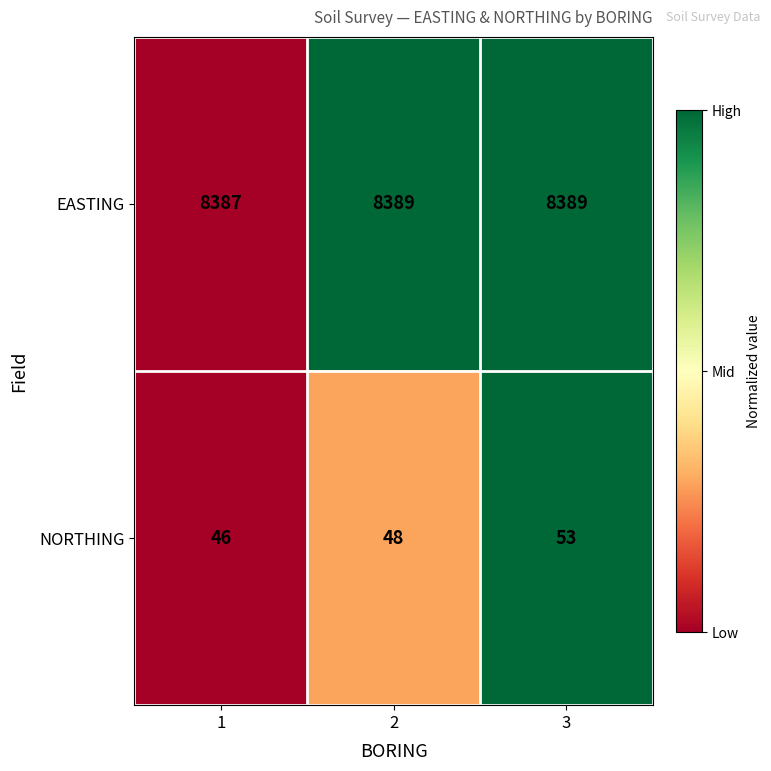

The NORTHING series shows 93 at 3. True or false?

False